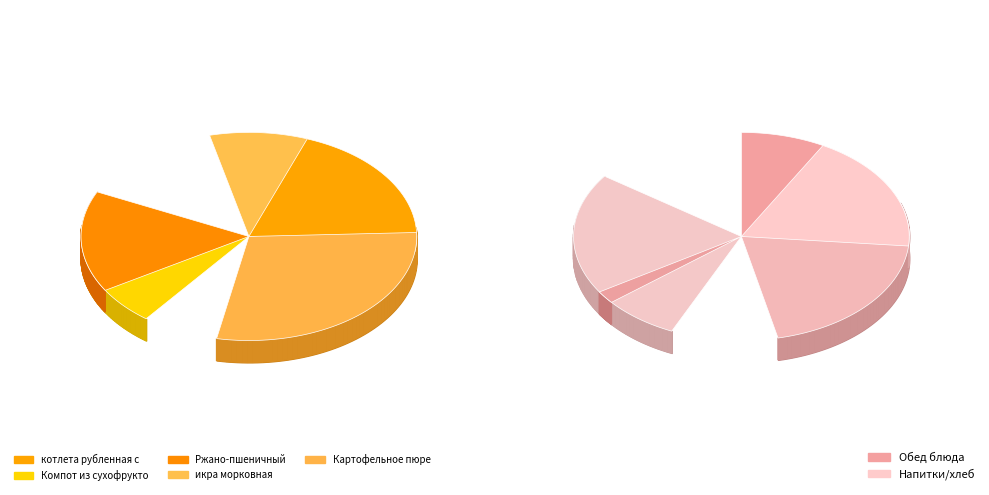

How many segments does this pie chart have?

6